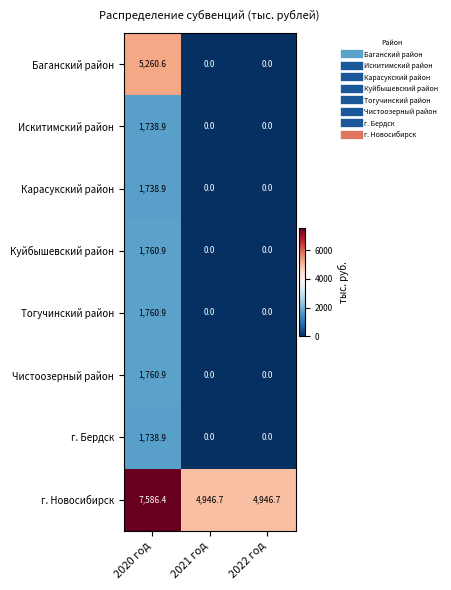

Which series has the largest total across all categories?

г. Новосибирск